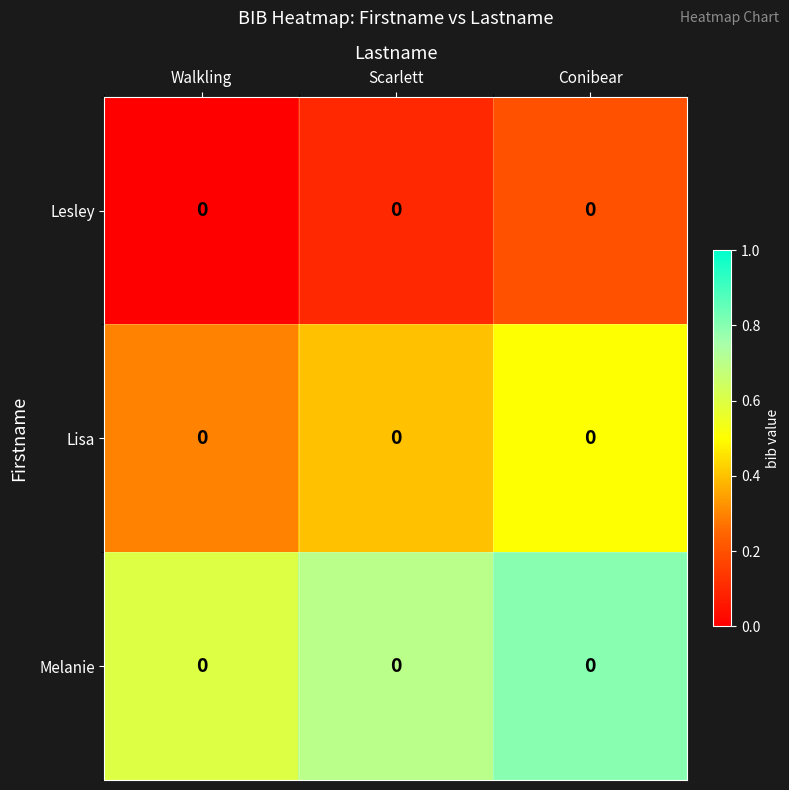

What is the minimum value for Melanie?

0.6